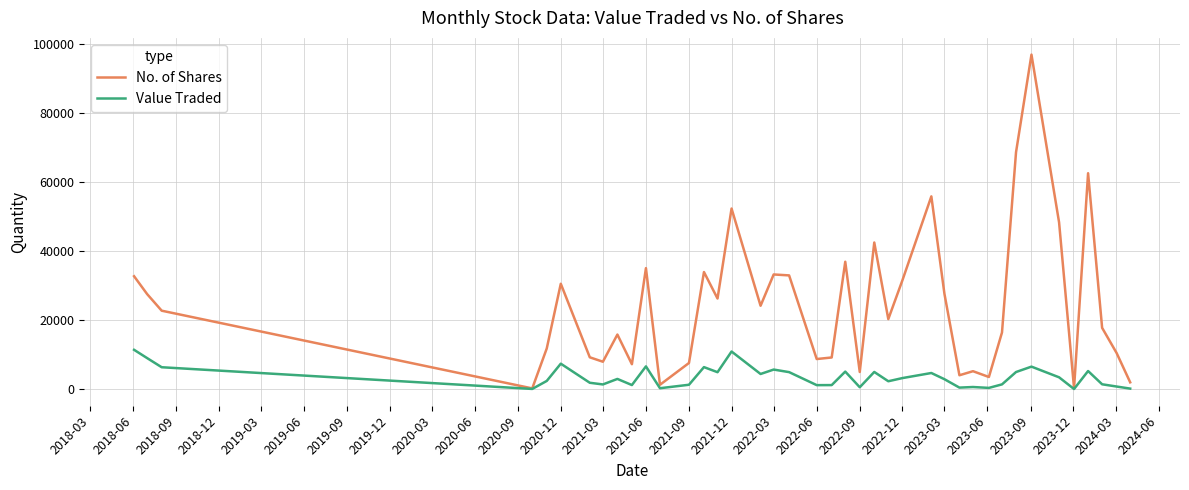

Which series has the largest range (max minus min)?

No. of Shares